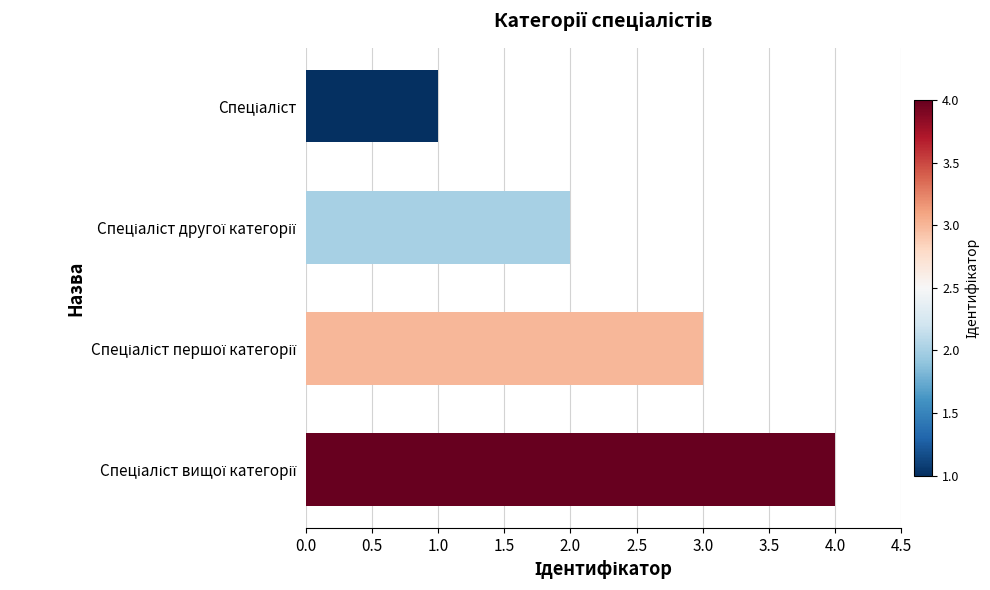

What is the sum of all values?

10